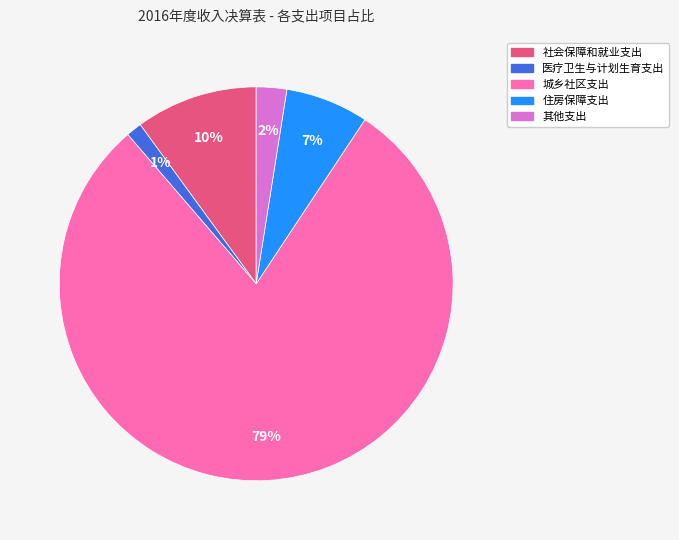

To the nearest percent, what is the combined percentage of 医疗卫生与计划生育支出 and 城乡社区支出?

81%